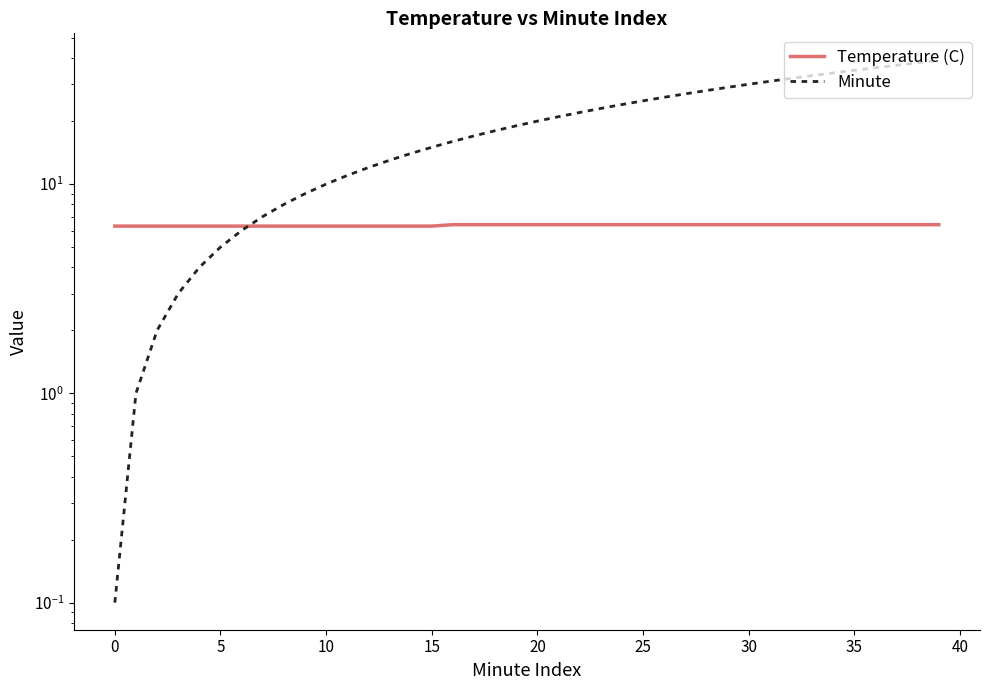

How many times do Temperature (C) and Minute cross each other?

1